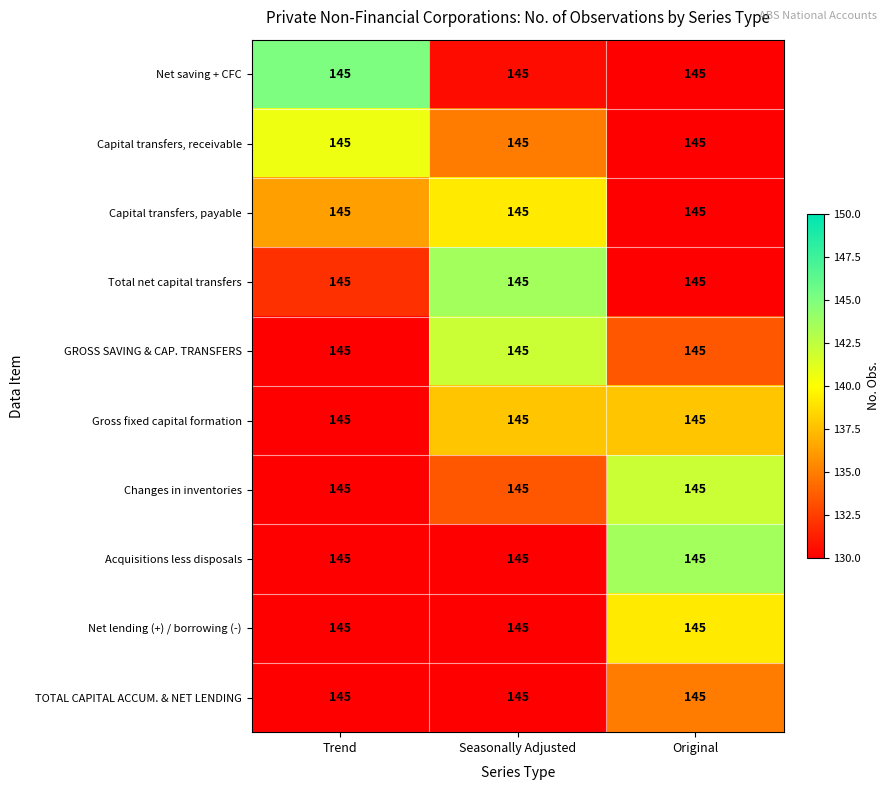

What is the approximate value of Total net capital transfers at Seasonally Adjusted?

143.6